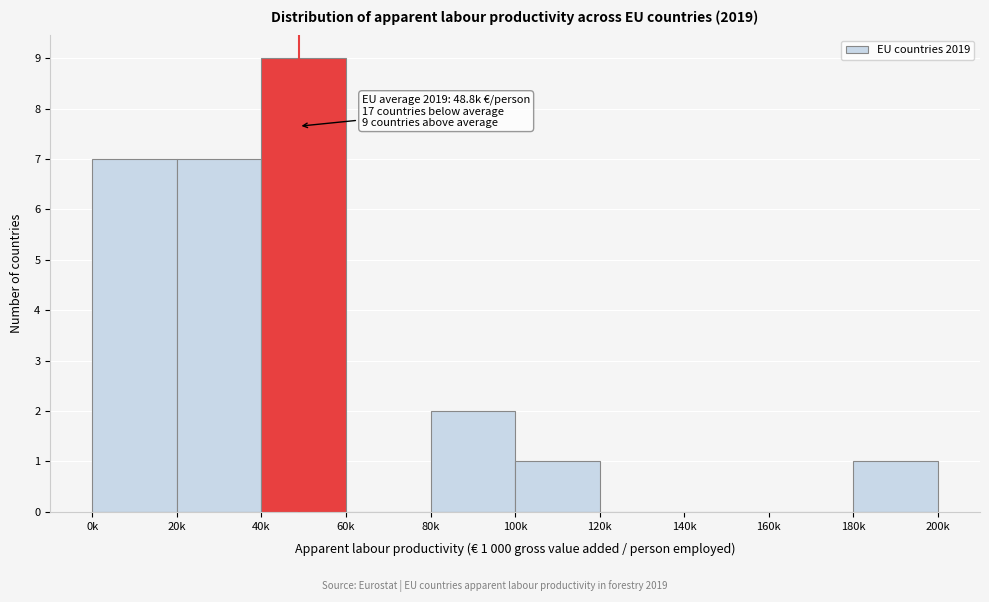

Reading left to right, transcribe all the data shown in this chart.

0k=7	20k=7	40k=9	60k=0	80k=2	100k=1	120k=0	140k=0	160k=0	180k=1